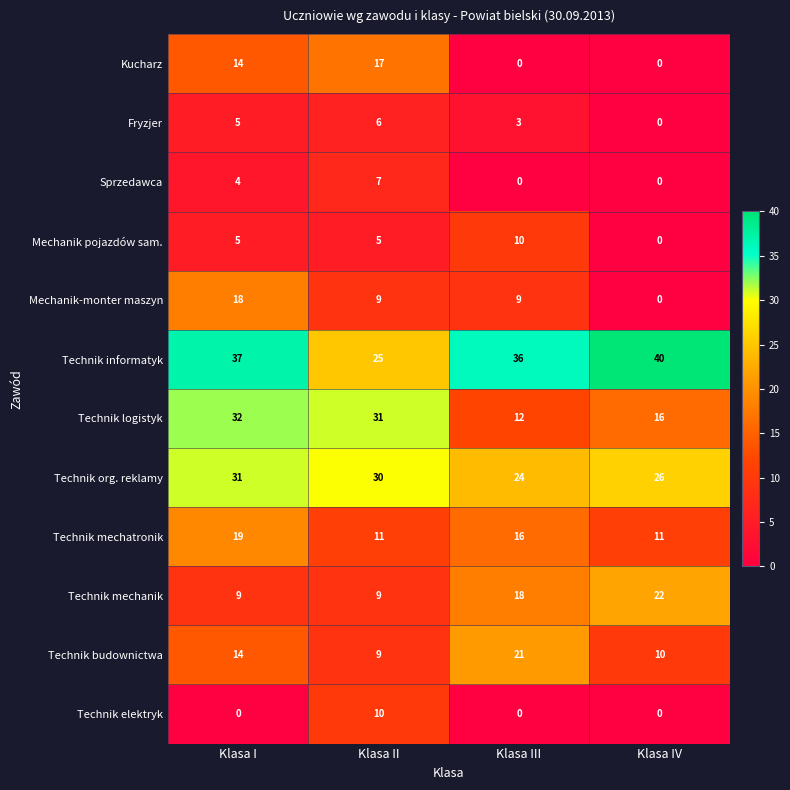

How many distinct data groups are displayed?

12